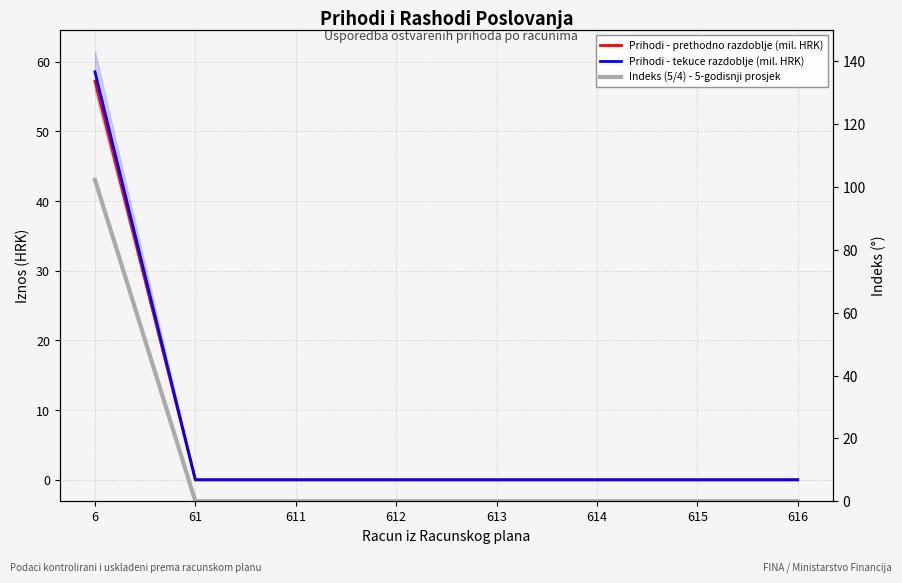

True or false: Prihodi - tekuce razdoblje (mil. HRK) and Indeks (5/4) - 5-godisnji prosjek cross at least once.

False